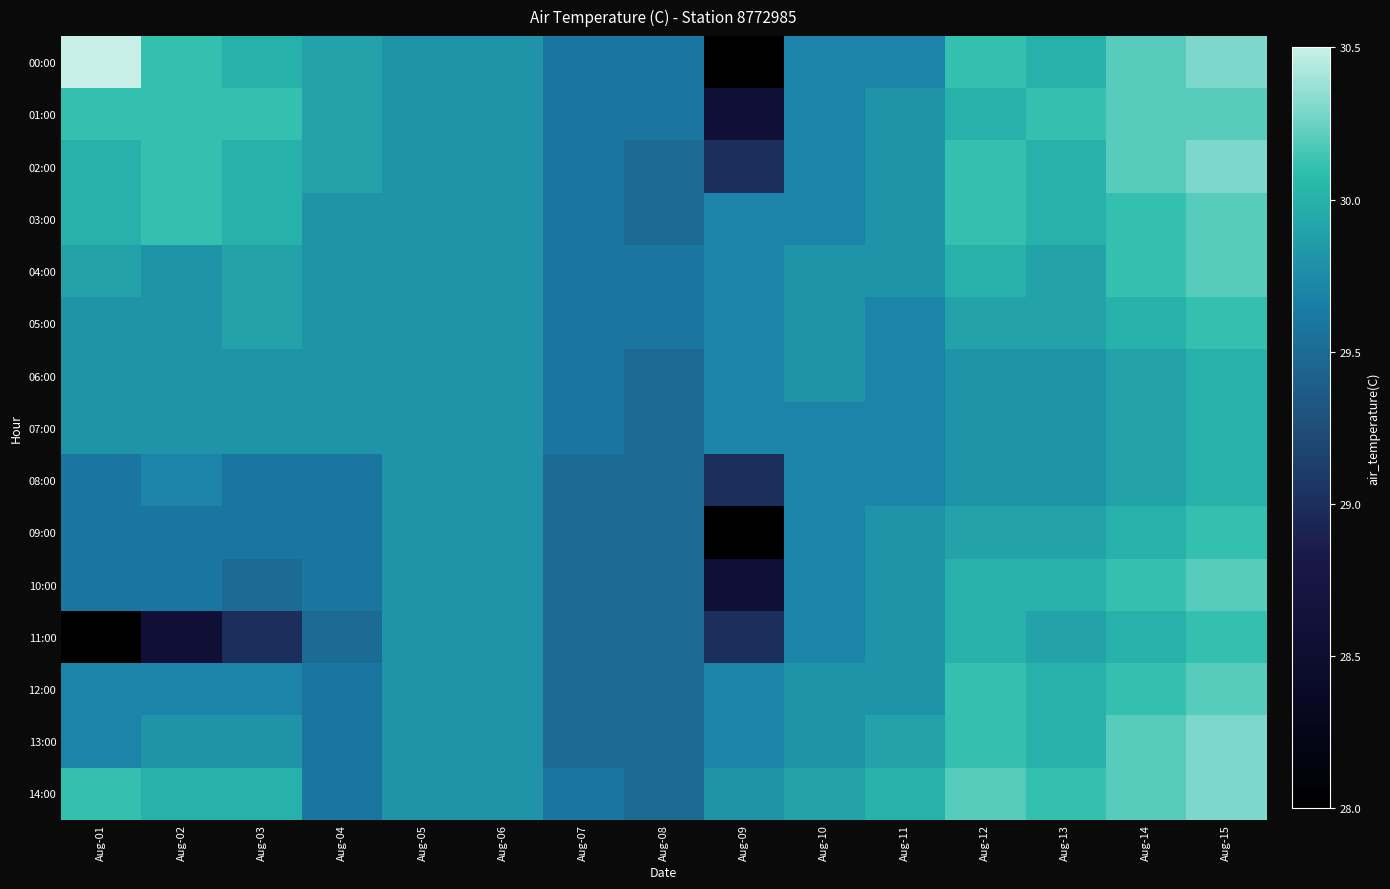

At how many categories does at least one series exceed 28?

15